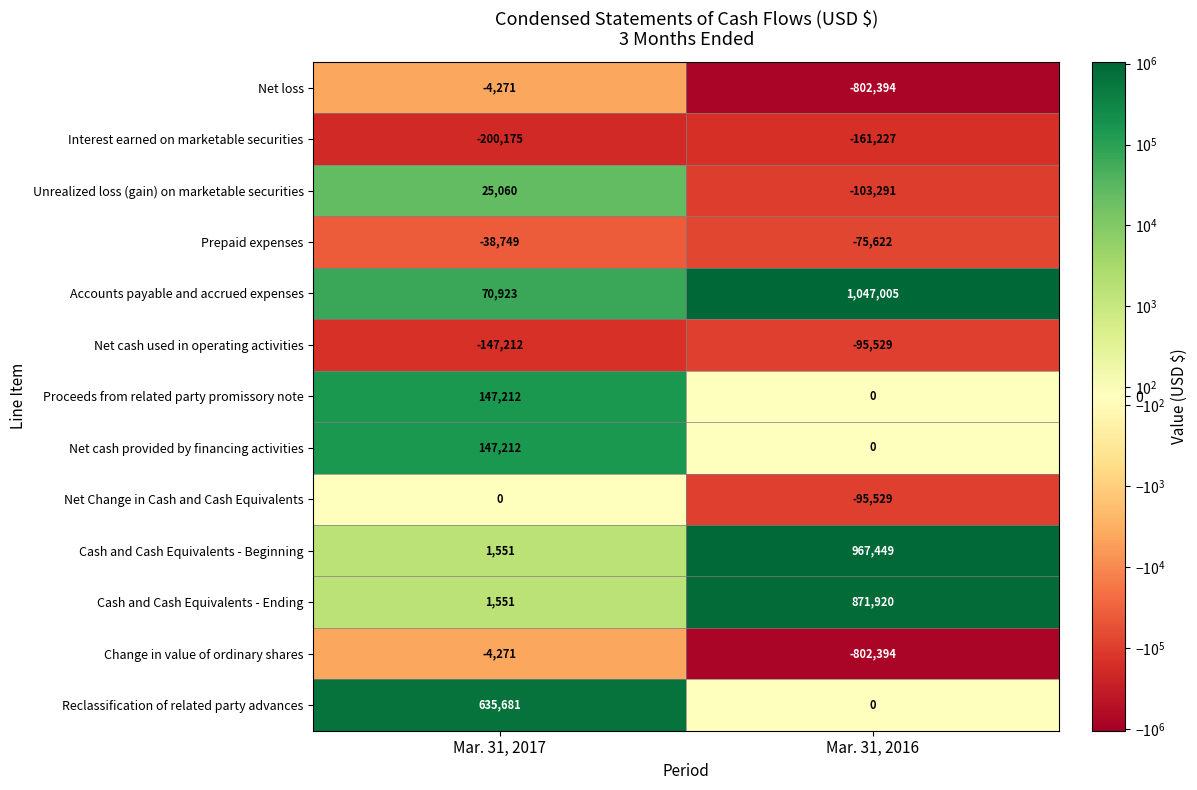

Reading left to right, list all the values displayed in this chart.

Net loss: -4271	-802394
Interest earned on marketable securities: -200175	-161227
Unrealized loss (gain) on marketable securities: 25060	-103291
Prepaid expenses: -38749	-75622
Accounts payable and accrued expenses: 70923	1047005
Net cash used in operating activities: -147212	-95529
Proceeds from related party promissory note: 147212	0
Net cash provided by financing activities: 147212	0
Net Change in Cash and Cash Equivalents: 0	-95529
Cash and Cash Equivalents - Beginning: 1551	967449
Cash and Cash Equivalents - Ending: 1551	871920
Change in value of ordinary shares: -4271	-802394
Reclassification of related party advances: 635681	0